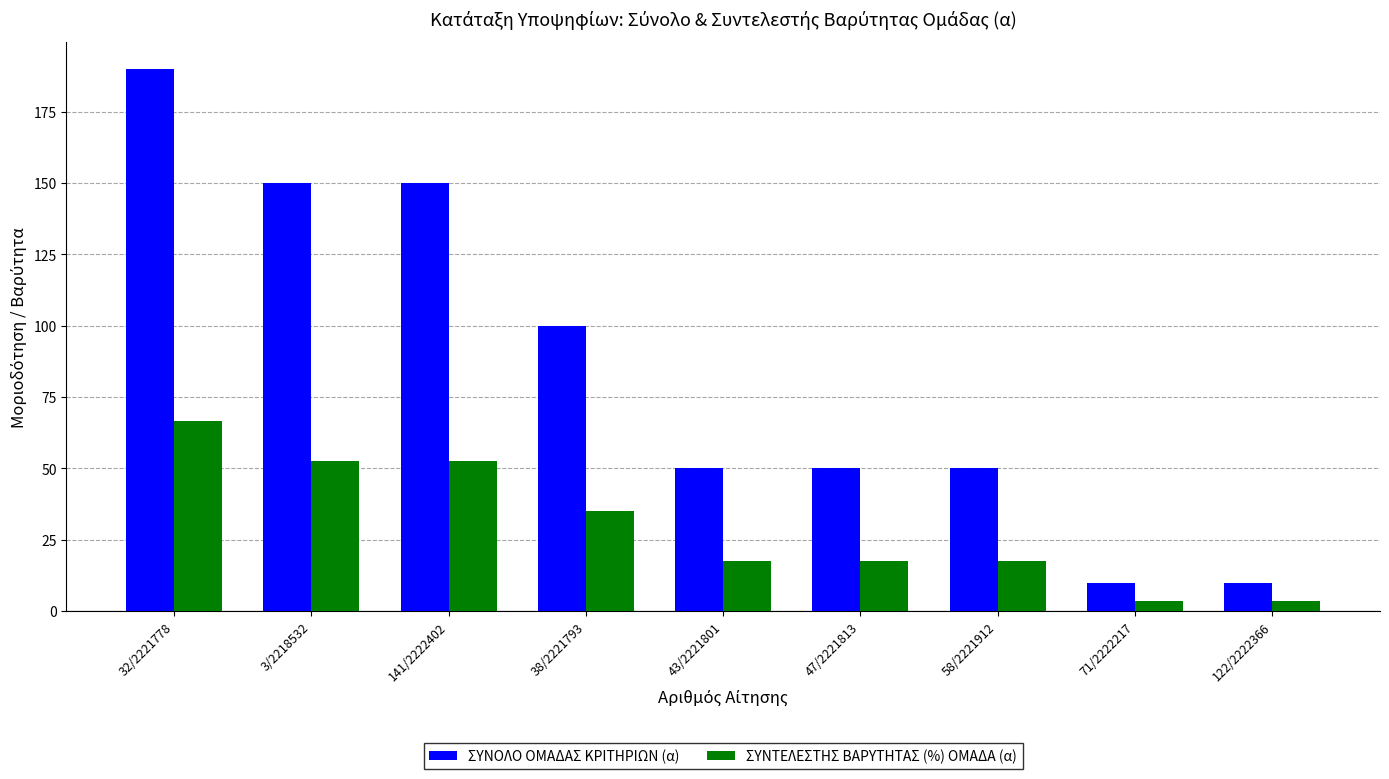

What is the value of the ΣΥΝΤΕΛΕΣΤΗΣ ΒΑΡΥΤΗΤΑΣ (%) ΟΜΑΔΑ (α) bar at the 7th from the left?

17.5